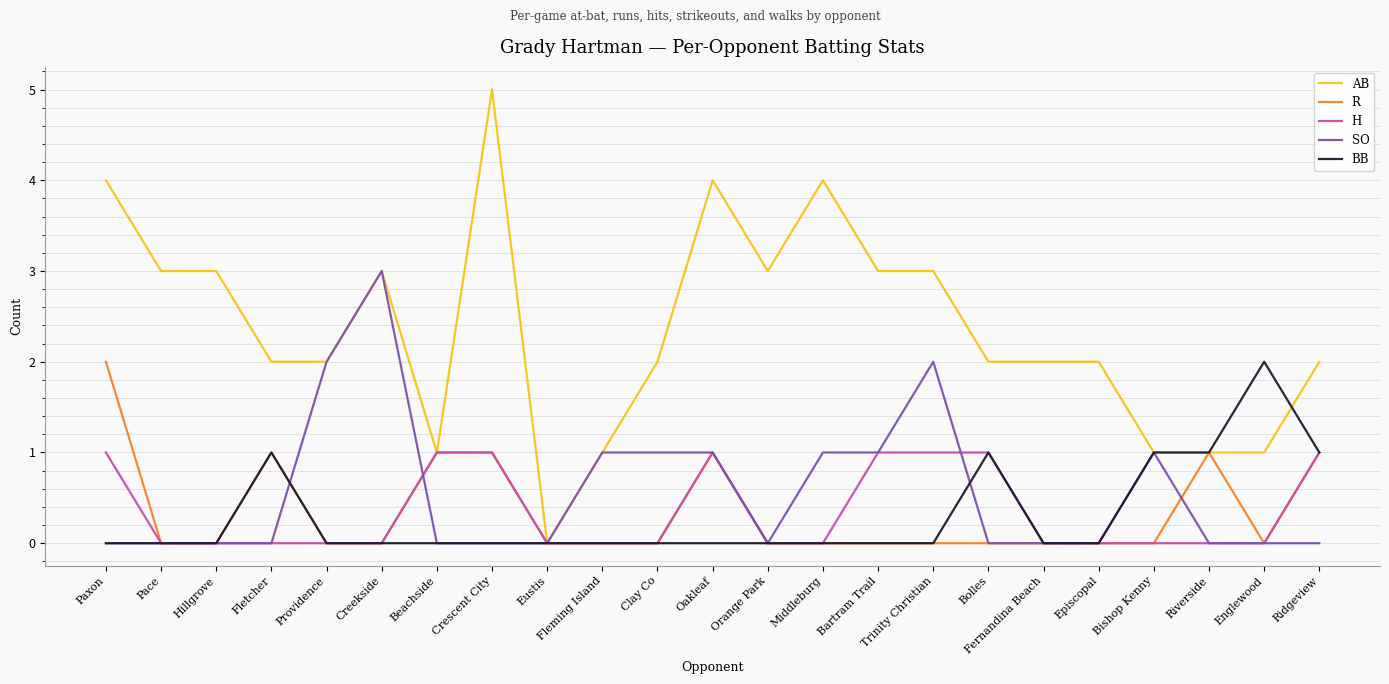

What position from the right is Fleming Island?

14